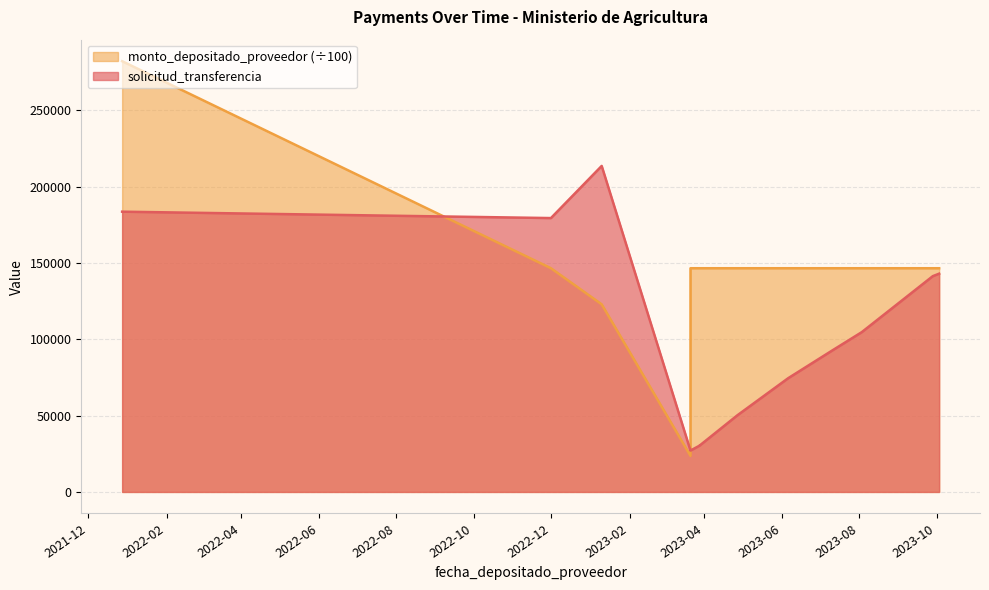

What is the value of the monto_depositado_proveedor point at the 12th from the left?

146545.5